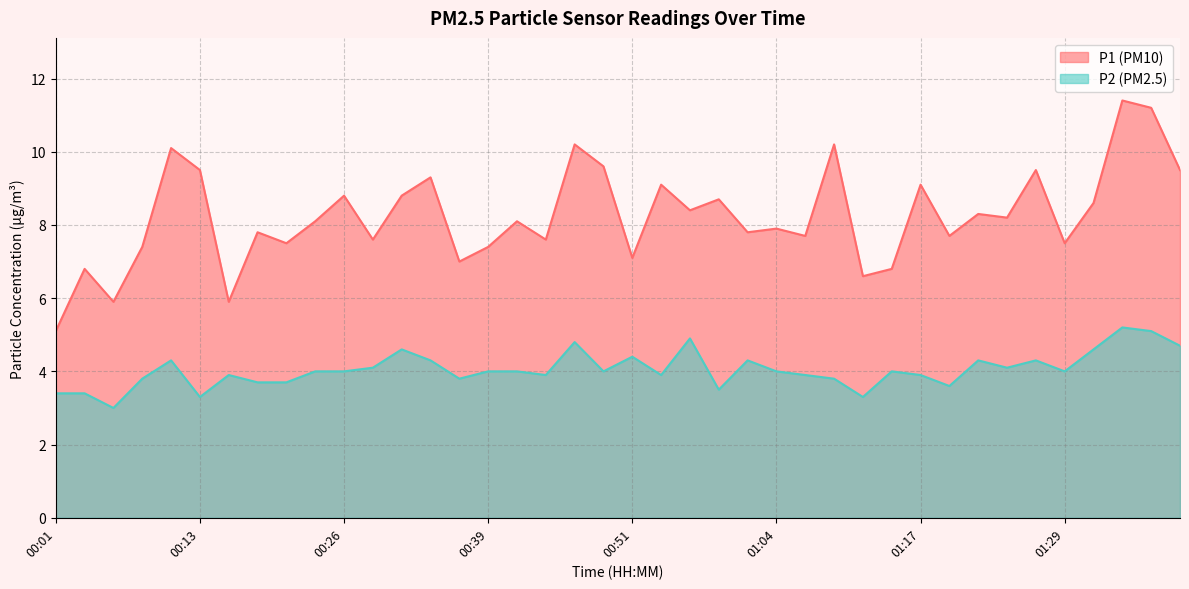

Reading right to left, transcribe all the data shown in this chart.

P1: 9.5	11.2	11.4	8.6	7.5	9.5	8.2	8.3	7.7	9.1	6.8	6.6	10.2	7.7	7.9	7.8	8.7	8.4	9.1	7.1	9.6	10.2	7.6	8.1	7.4	7.0	9.3	8.8	7.6	8.8	8.1	7.5	7.8	5.9	9.5	10.1	7.4	5.9	6.8	5.1
P2: 4.7	5.1	5.2	4.6	4.0	4.3	4.1	4.3	3.6	3.9	4.0	3.3	3.8	3.9	4.0	4.3	3.5	4.9	3.9	4.4	4.0	4.8	3.9	4.0	4.0	3.8	4.3	4.6	4.1	4.0	4.0	3.7	3.7	3.9	3.3	4.3	3.8	3.0	3.4	3.4